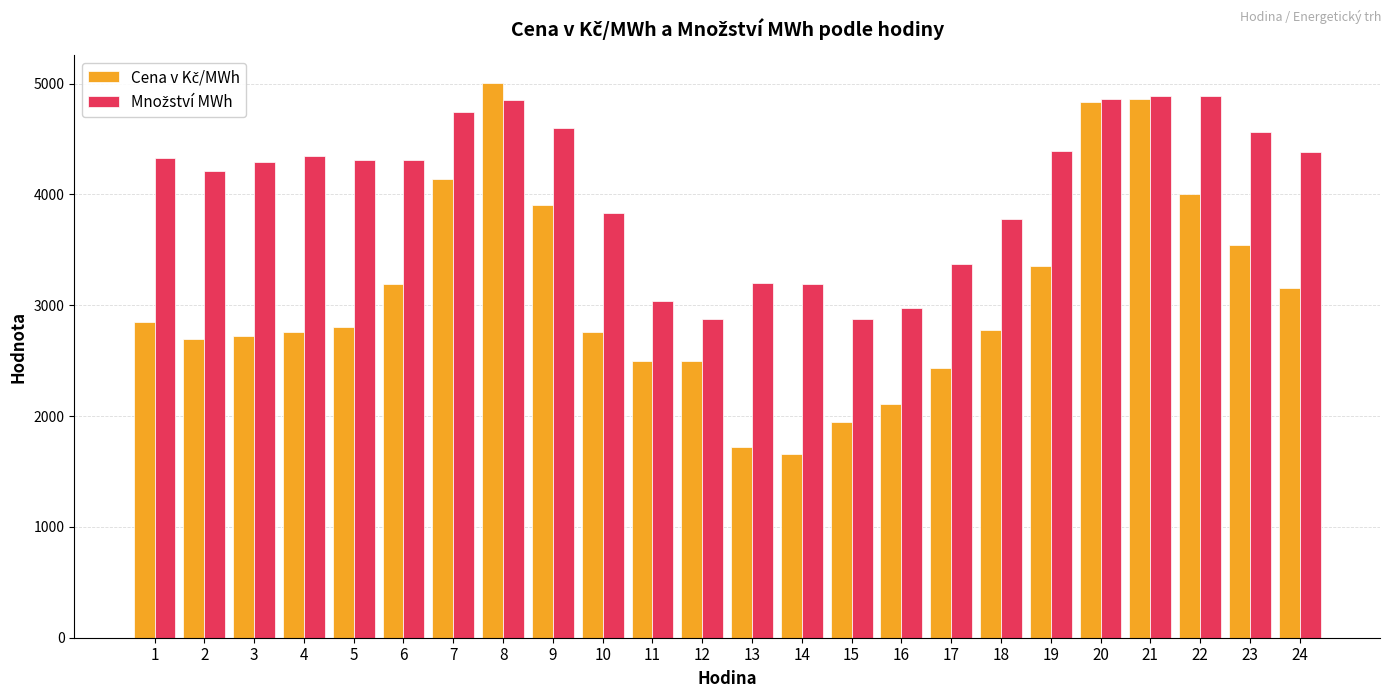

What is the difference between the highest and lowest values at 5?

1503.5